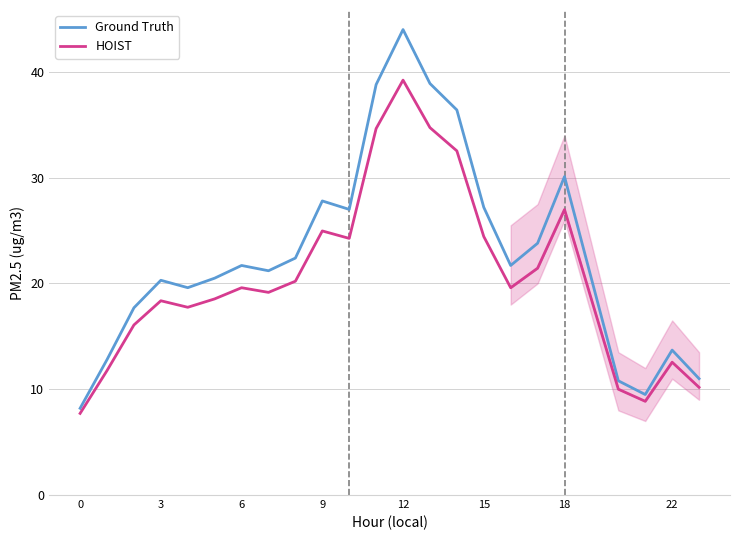

True or false: Ground Truth and HOIST intersect in this chart.

False